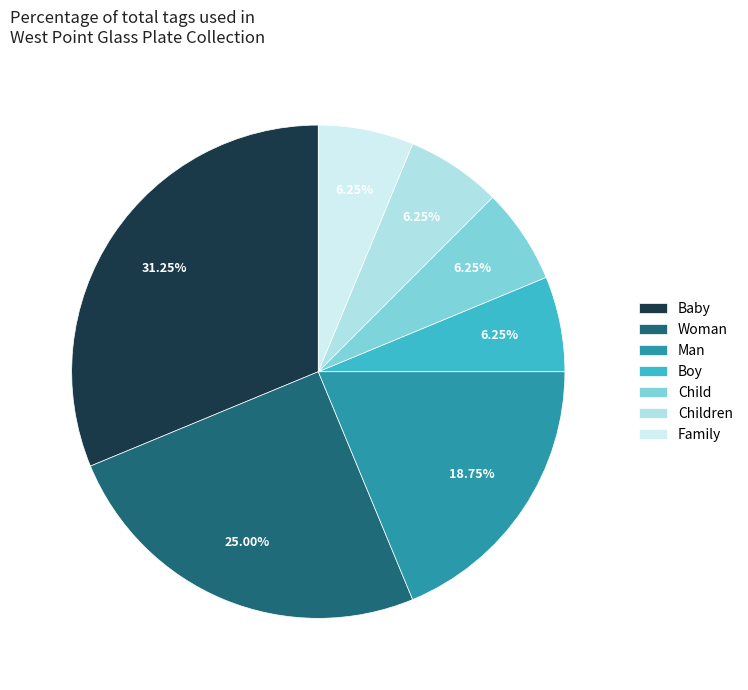

Do Man and Children together represent more than half of the pie?

No